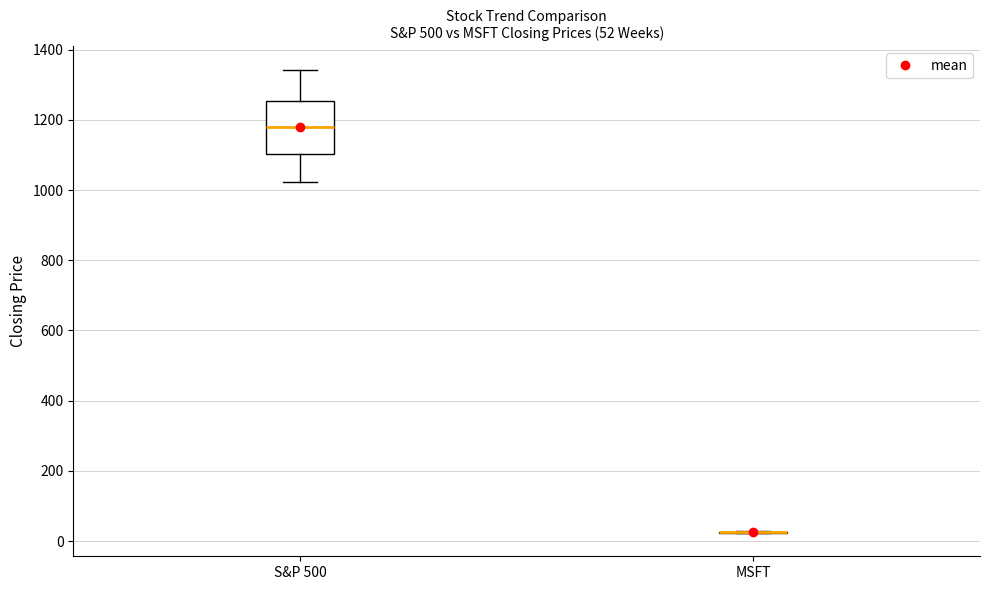

Which box is the tallest, from its lower edge to its upper edge?

S&P 500